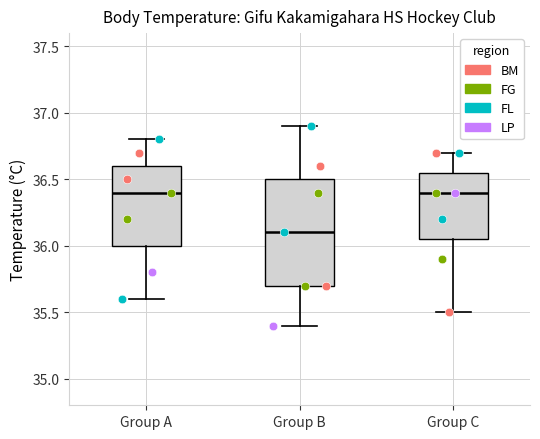

Which box's median line is the lowest?

Group B